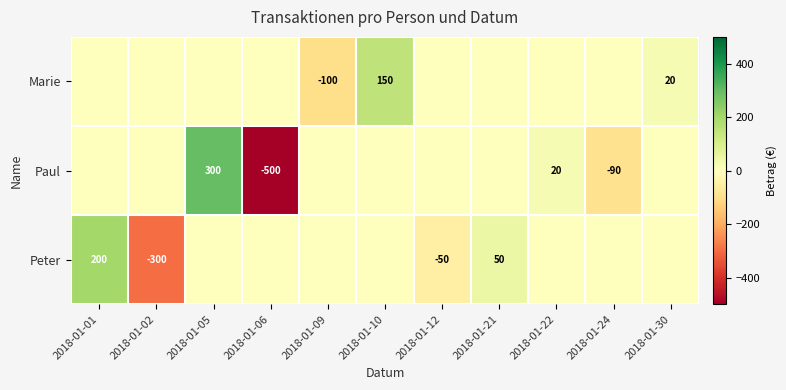

Rank the series by their maximum value, from highest to lowest.

Paul, Peter, Marie